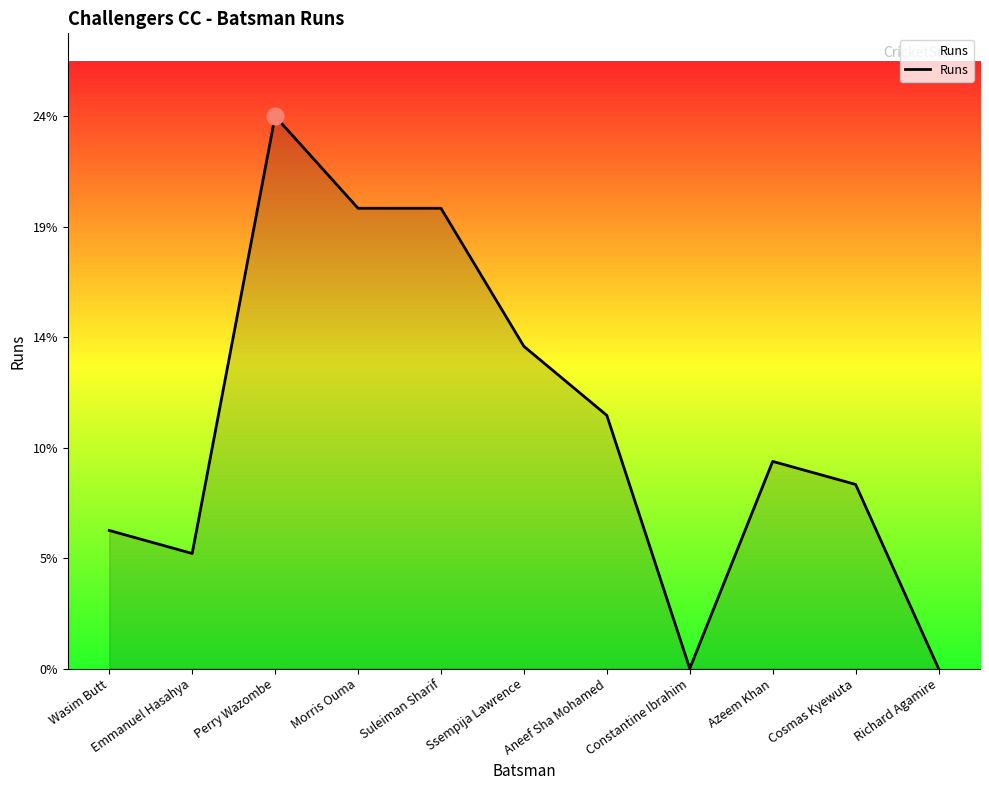

Does the chart have visible grid lines?

No